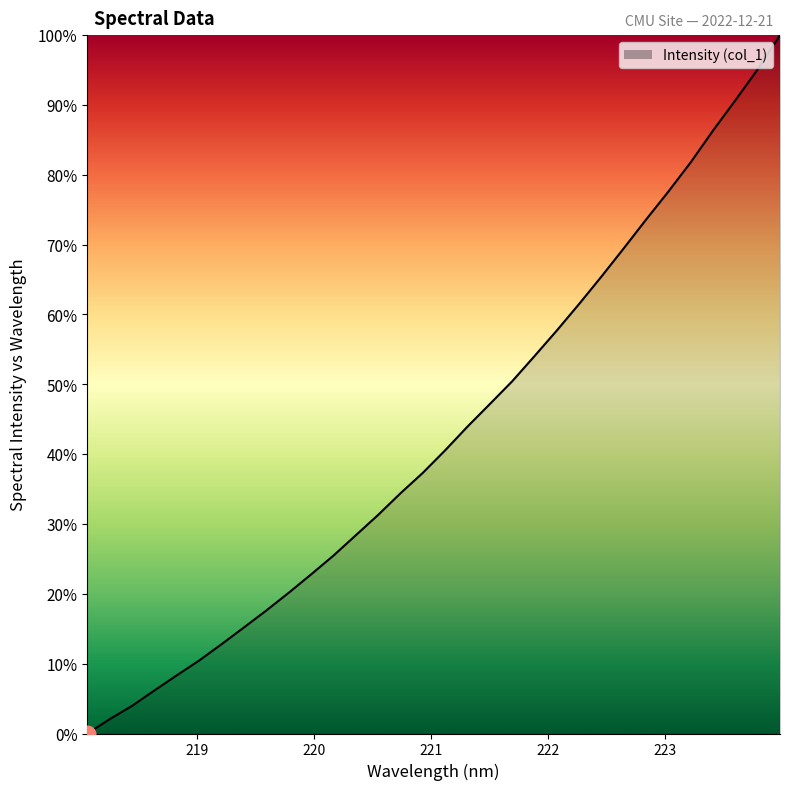

What is the difference between the maximum and minimum values?

100.0